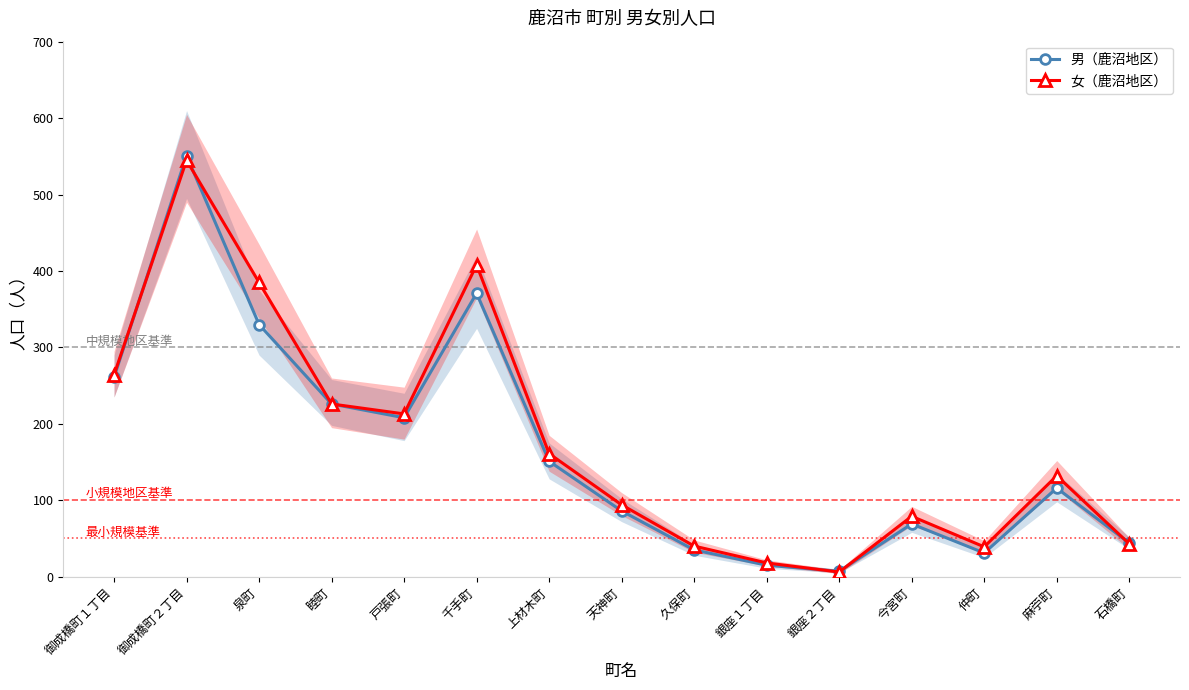

In 女（鹿沼地区）, how many points are higher than both neighbors (excluding endpoints)?

4